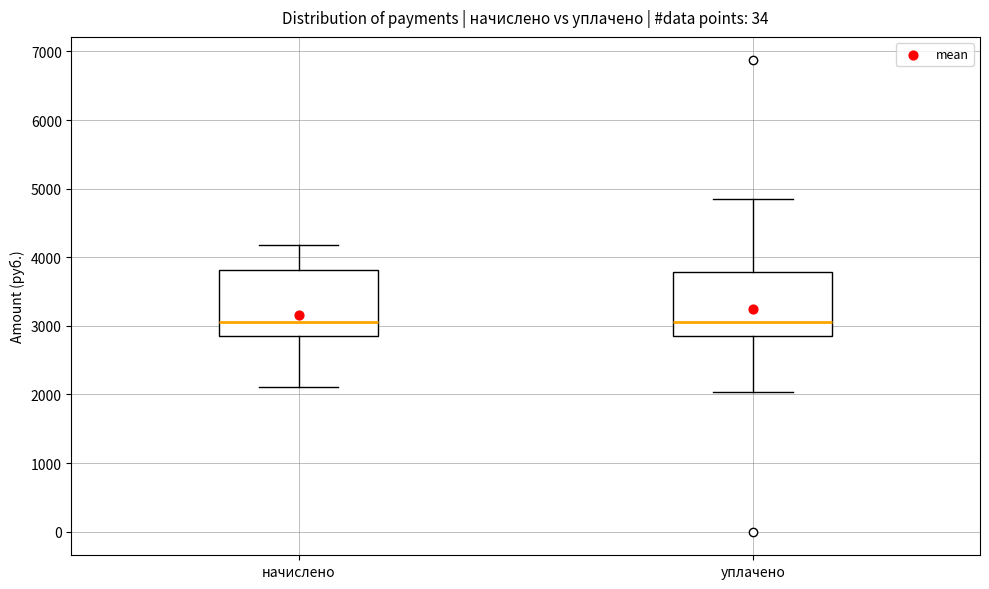

Reading left to right, transcribe this box plot: for each box, give where its median line is, the range the box spans, and where its two whiskers end, as read against the y-axis. The values are not printed on the chart, so give them approximately, as read against the axis.

начислено: median 3100, box 2900 to 3800, whiskers 2100 to 4200
уплачено: median 3100, box 2900 to 3800, whiskers 2000 to 4800